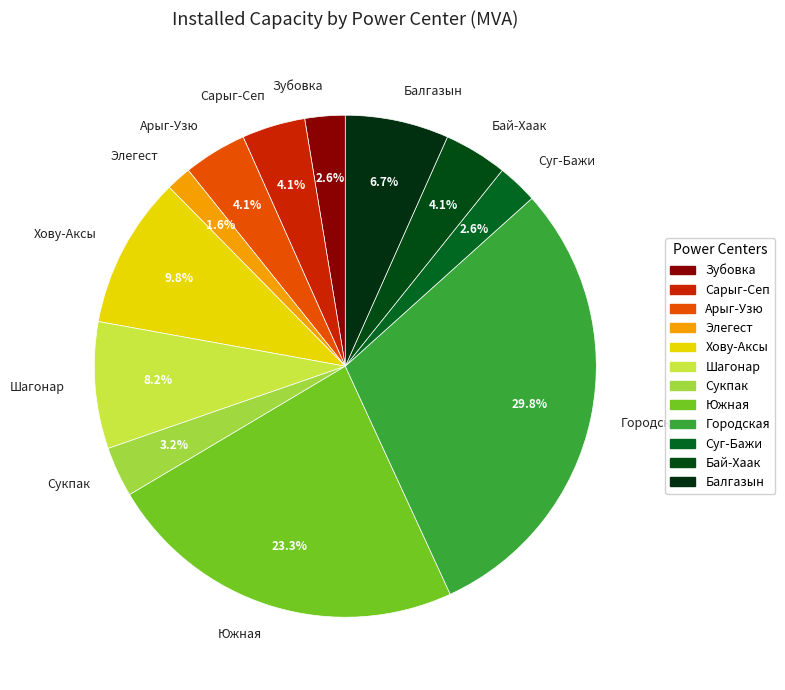

To the nearest percent, what portion does Сукпак represent?

3%